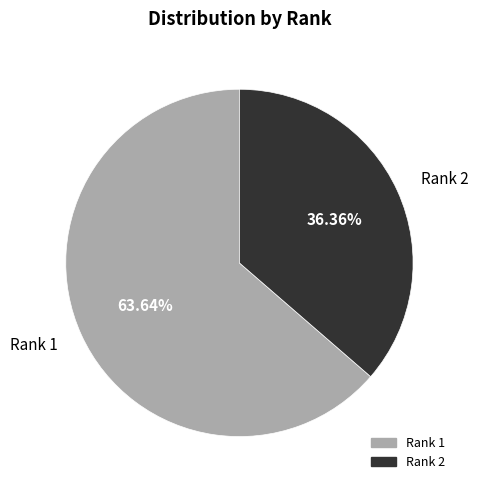

Is it true that Rank 2 is 36% of the pie?

True